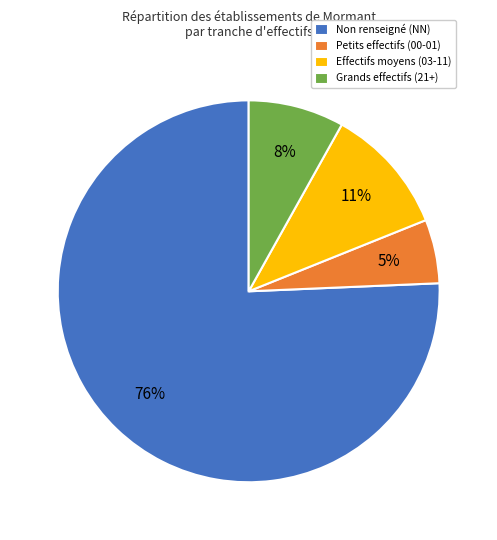

Which category has the biggest portion of the pie?

Non renseigné (NN)